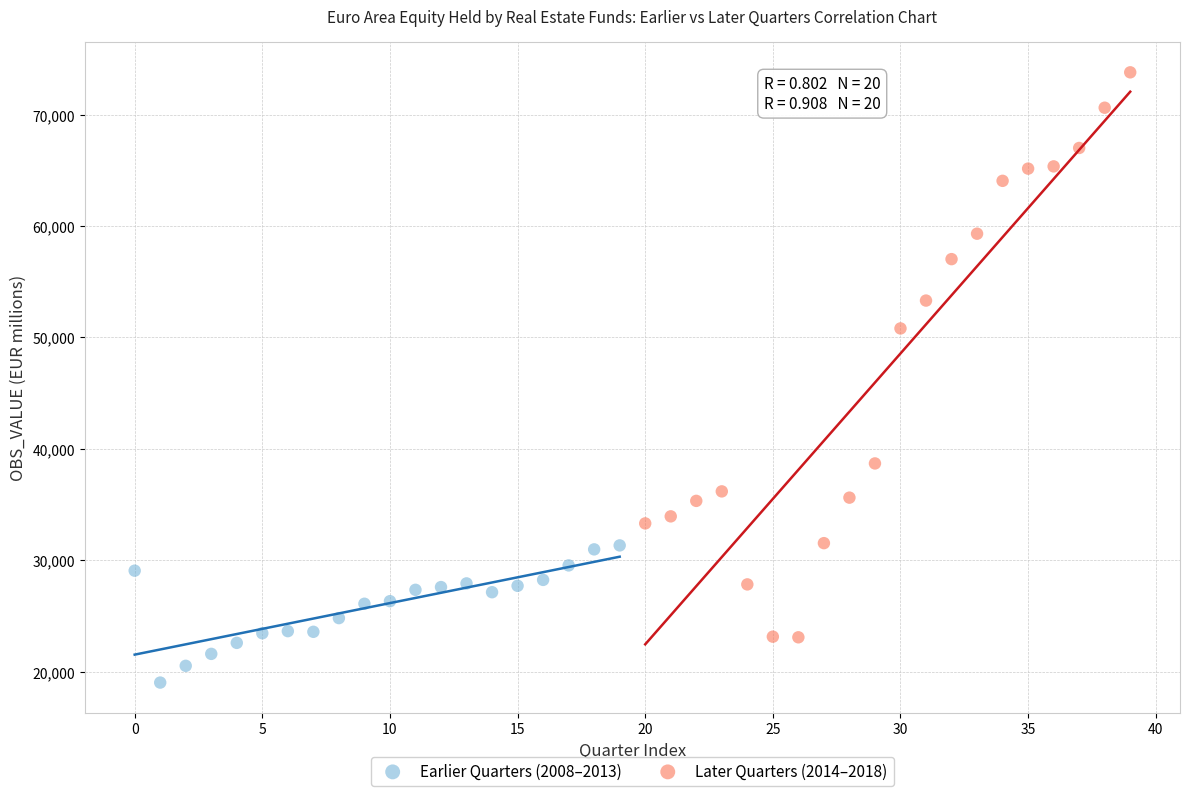

Which series contains the highest Y value?

Later Quarters (2014–2018)